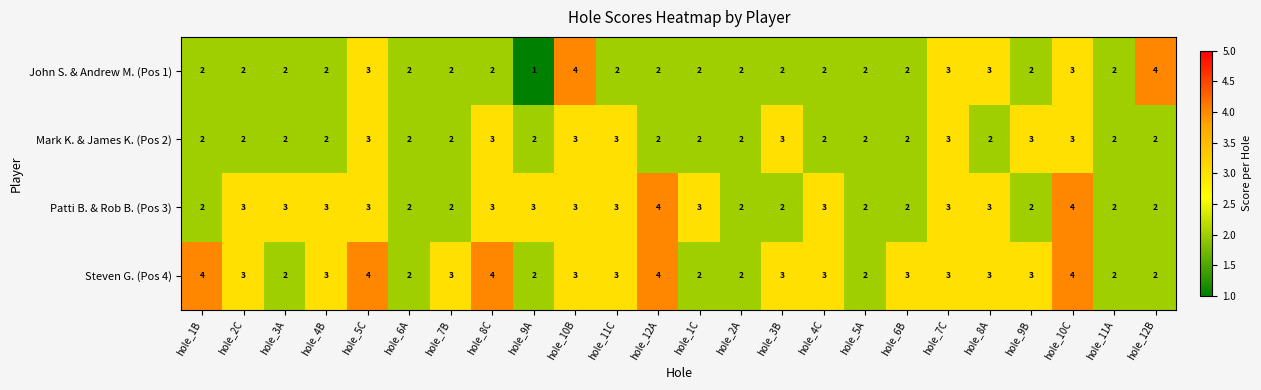

At which category is the sum across all series the highest?

hole_10C